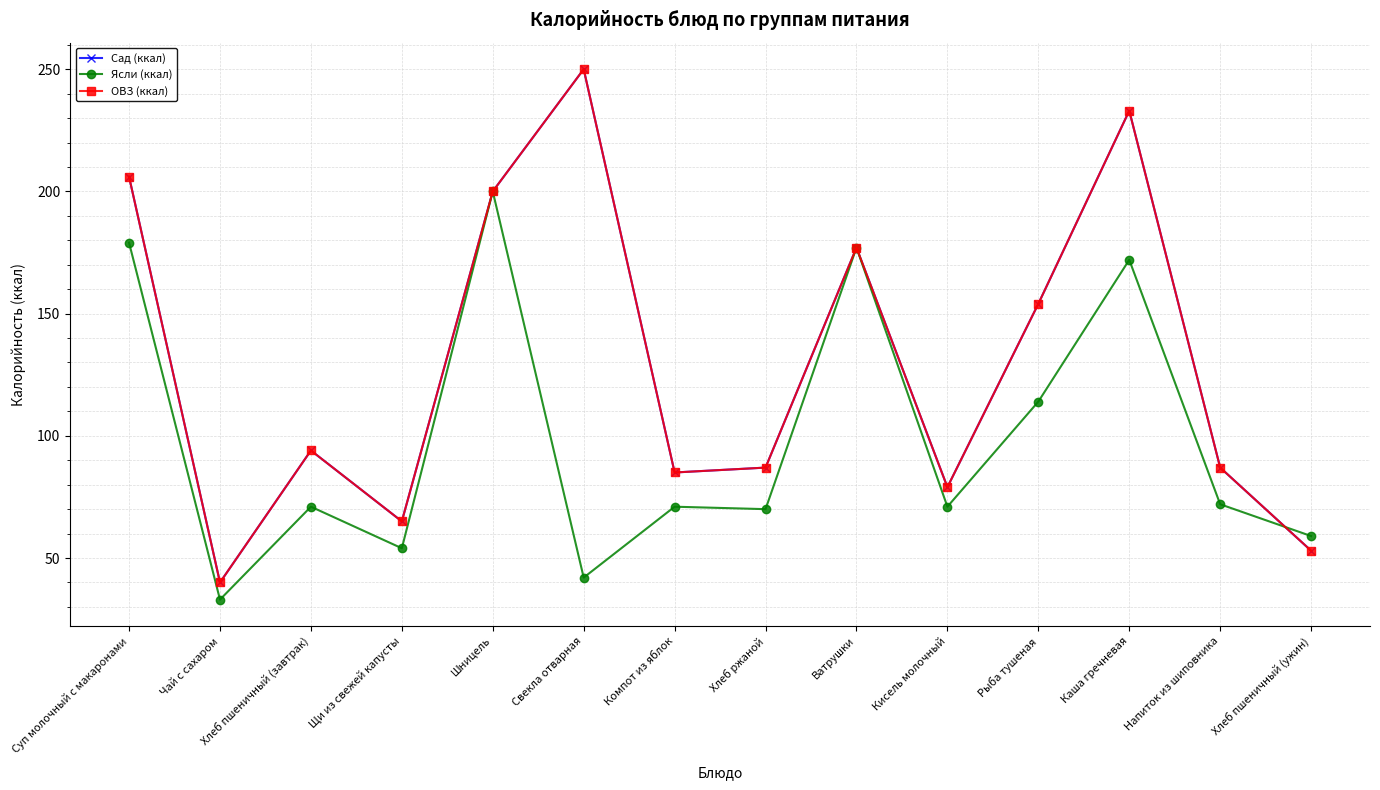

At which category is the sum across all series the highest?

Каша гречневая